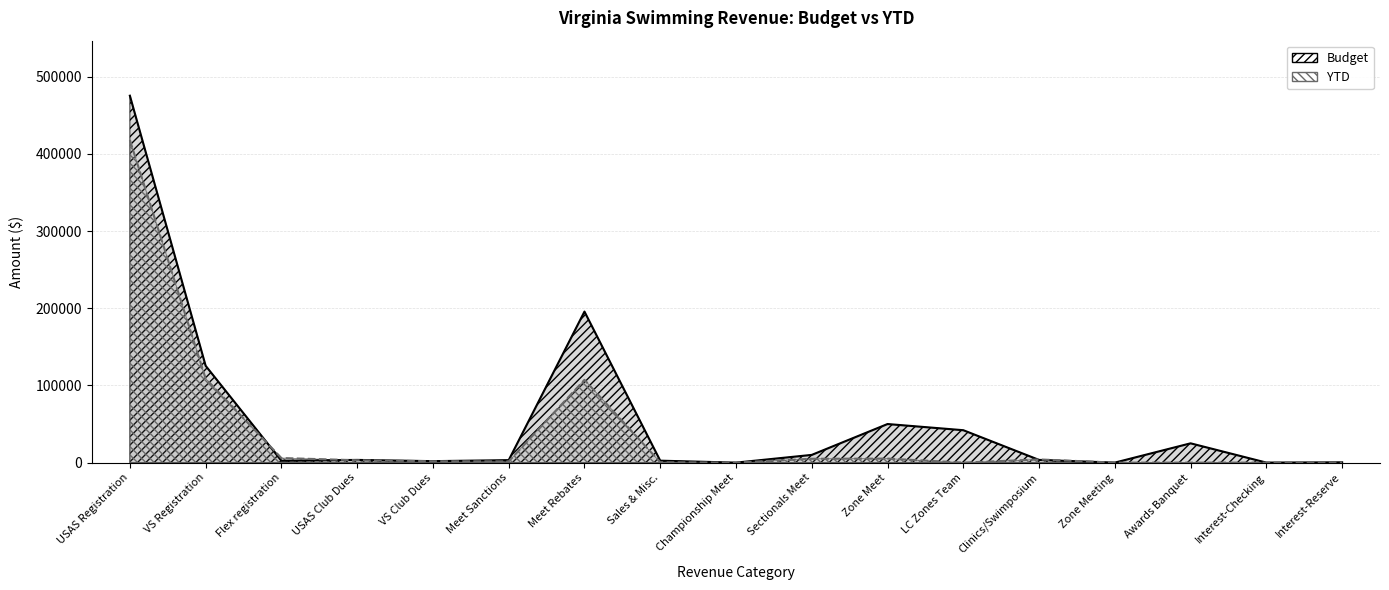

Reading left to right, extract all data points from this chart.

Budget: 475500.0	125475.0	2400.0	3500.0	1900.0	3200.0	195745.0	2500.0	0.0	10000.0	50000.0	42000.0	3500.0	0.0	25000.0	25.0	400.0
YTD: 418058.0	108895.9	5930.0	3080.0	1770.0	1580.0	107275.9	451.0	0.0	5000.0	5217.4	0.0	4133.6	0.0	0.0	12.1	44.0